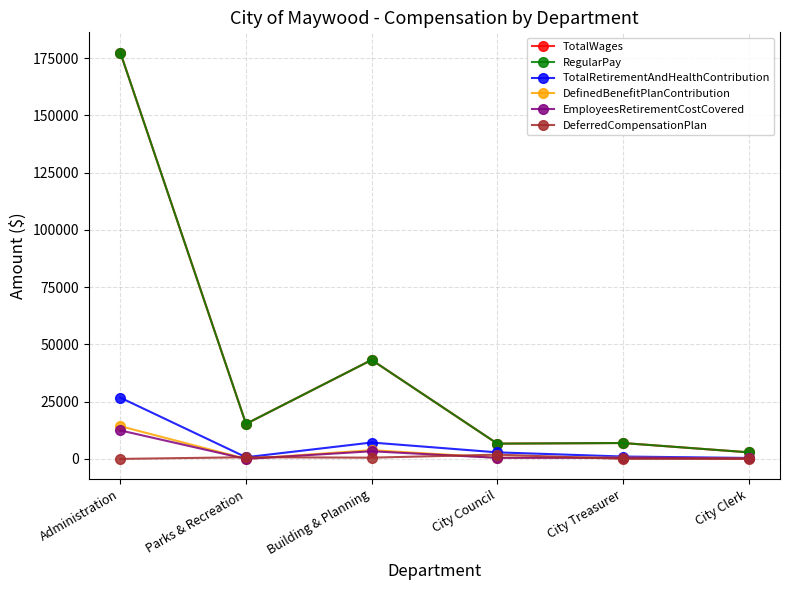

Rank the series by their maximum value, from highest to lowest.

TotalWages, RegularPay, TotalRetirementAndHealthContribution, DefinedBenefitPlanContribution, EmployeesRetirementCostCovered, DeferredCompensationPlan